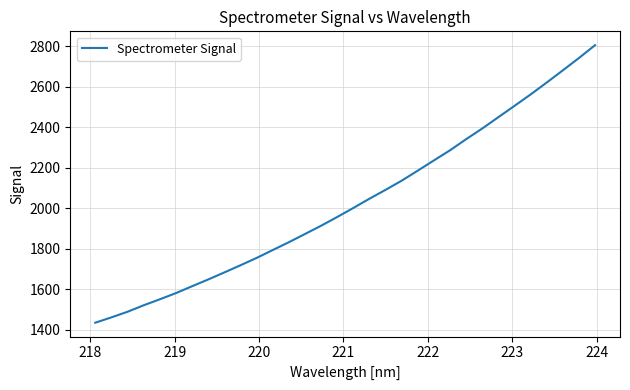

True or false: the data has more than 1 interior local peaks.

False